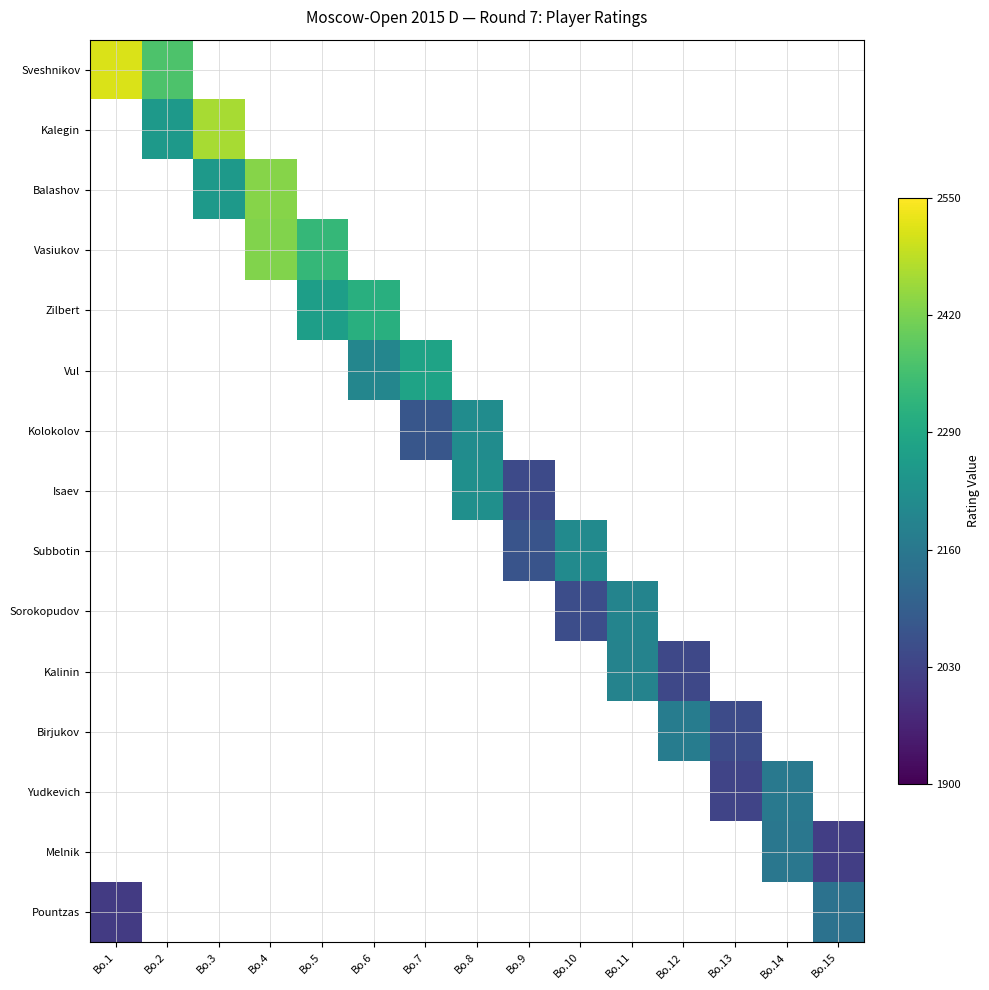

Which label corresponds to the largest value in the chart?

Bo.1